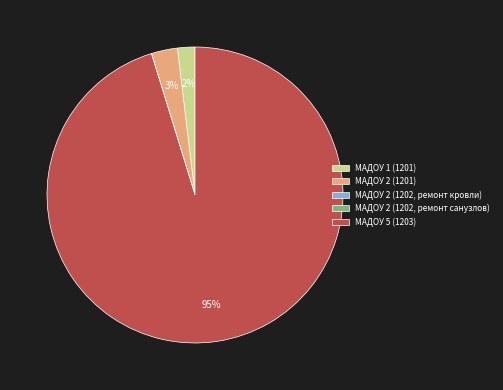

Do МАДОУ 2 (1201) and МАДОУ 1 (1201) together represent more than half of the pie?

No